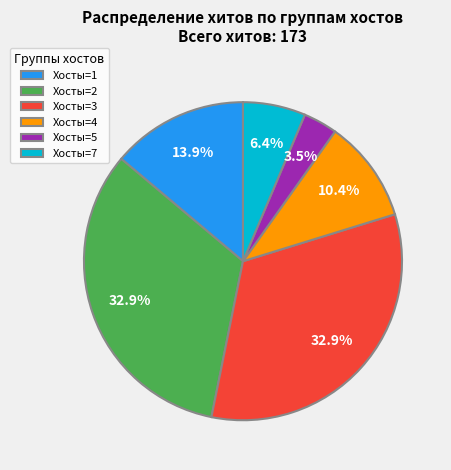

Do Хосты=2 and Хосты=5 together represent more than half of the pie?

No